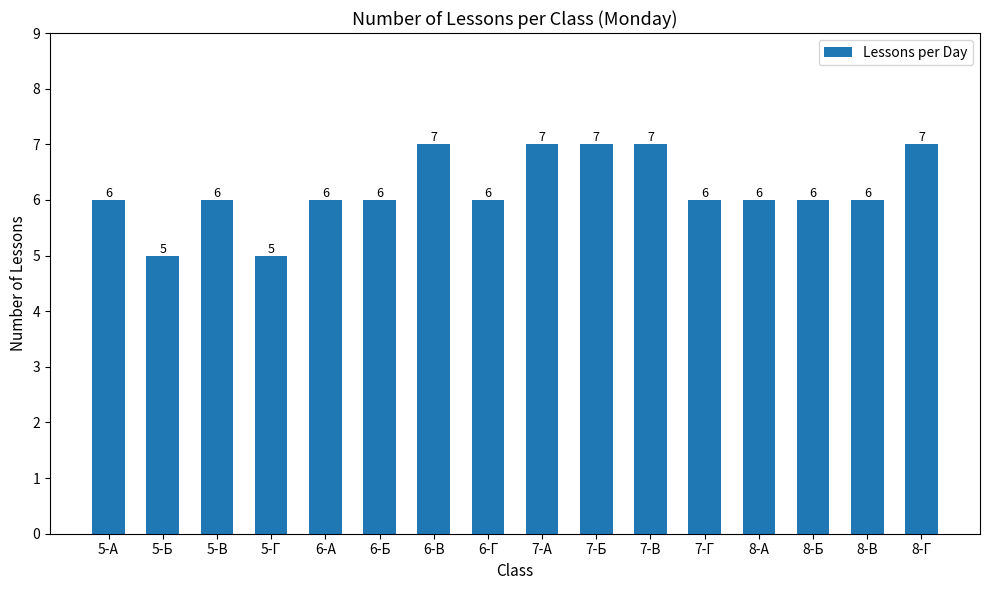

Are the bars grouped side by side (vs. stacked)?

No